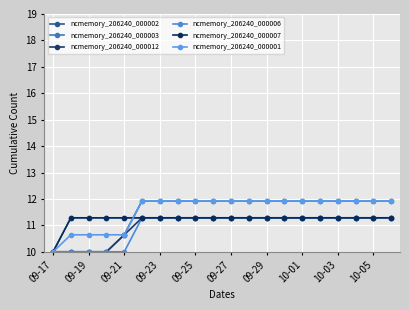

At which label does ncmemory_206240_000007 first exceed 11?

09-19